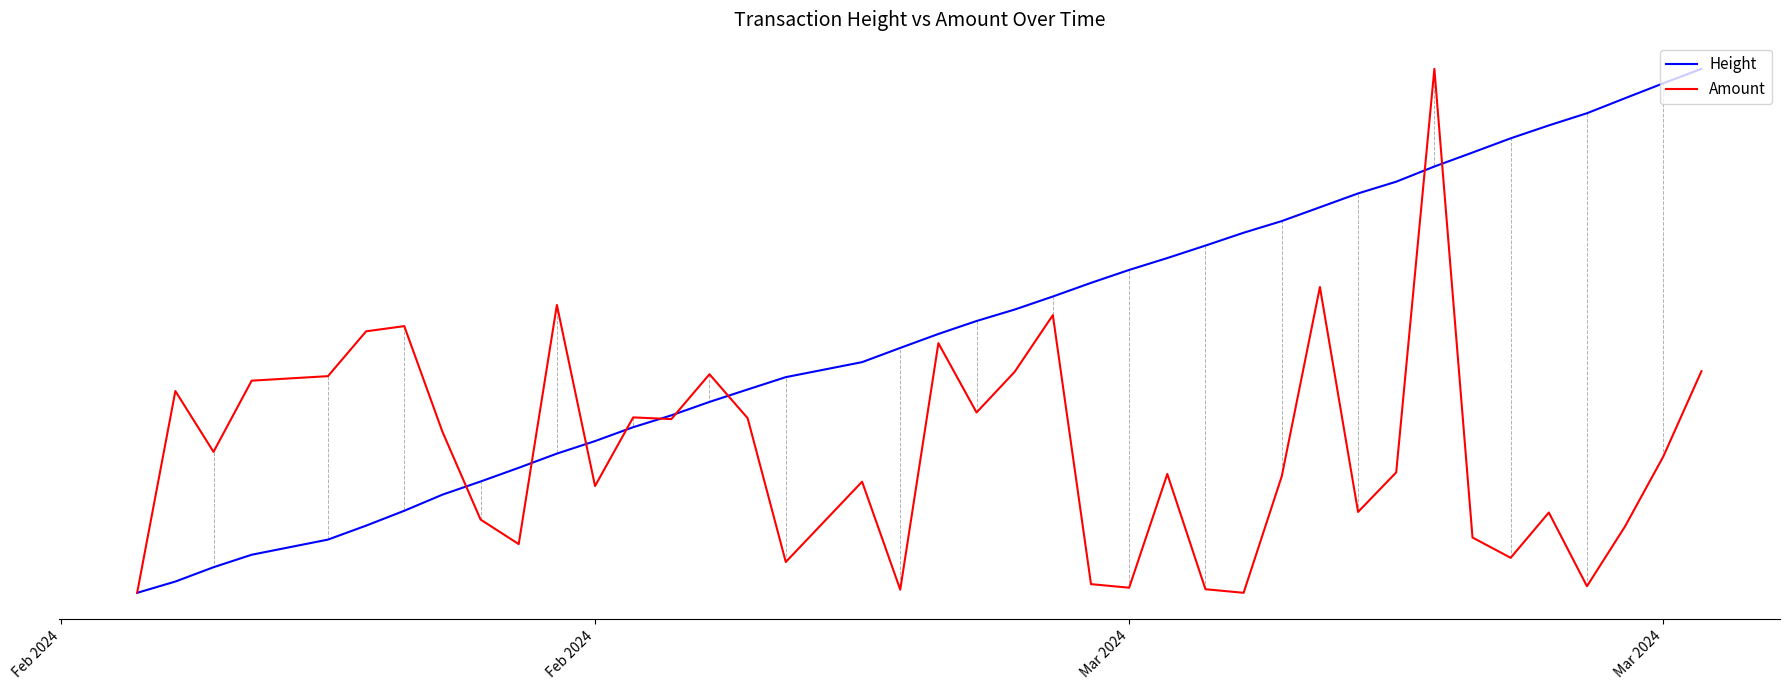

Is this an area chart (filled region under the line)?

No